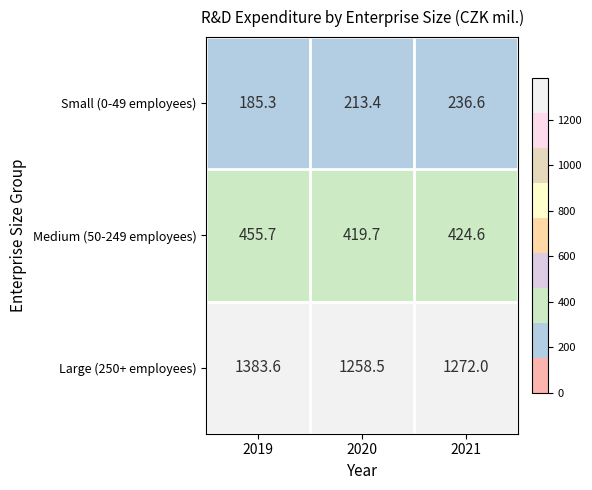

At which label is Large (250+ employees) closest to 1321?

2021